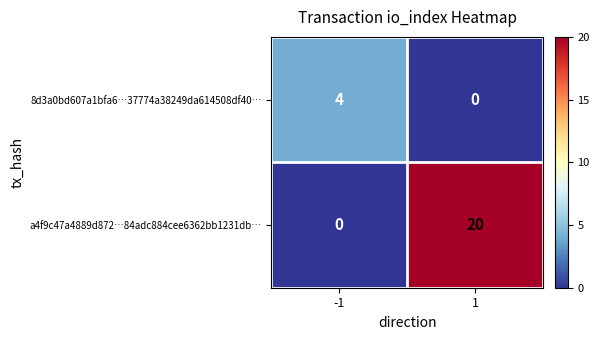

What is the sum of the 8d3a0bd607a1bfa6…37774a38249da614508df40… values at 1 and -1?

4